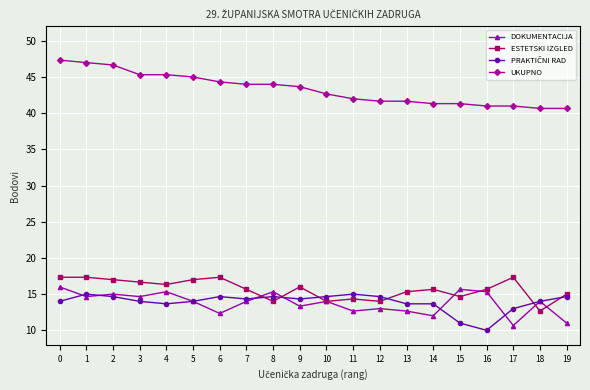

The ESTETSKI IZGLED series shows 8.6 at 13. True or false?

False